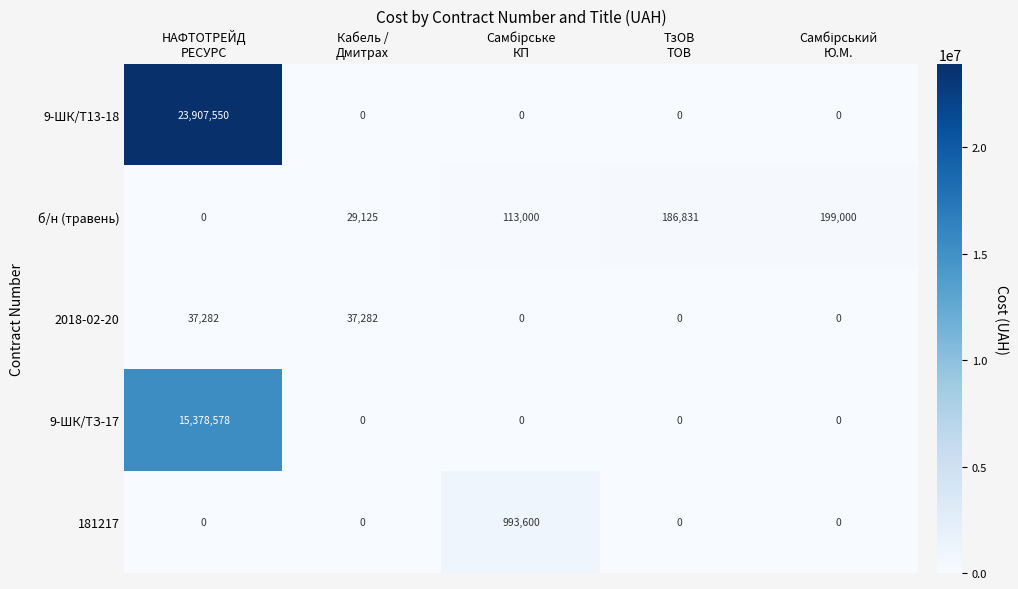

Which series has the largest range (max minus min)?

9-ШК/Т13-18